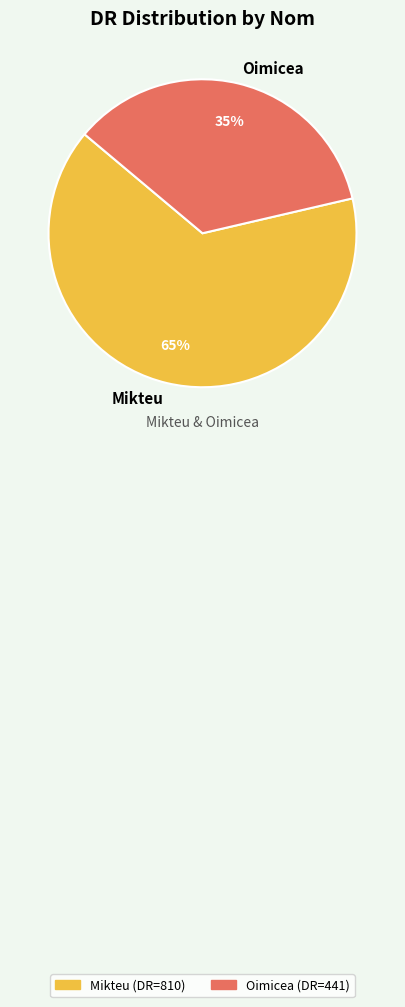

Which has a higher value, Mikteu or Oimicea?

Mikteu